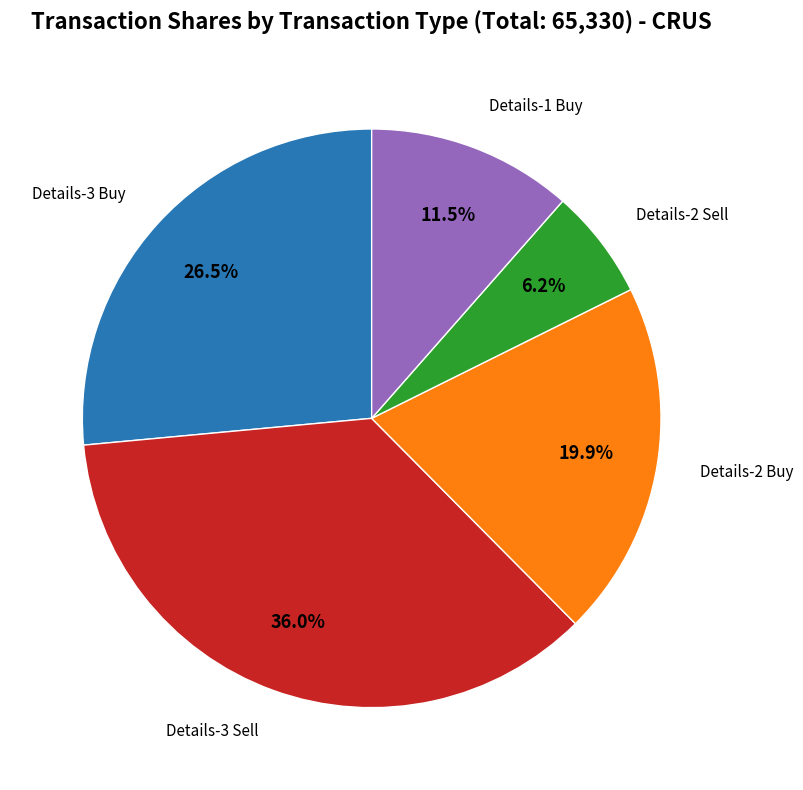

Does any single category account for the majority?

No